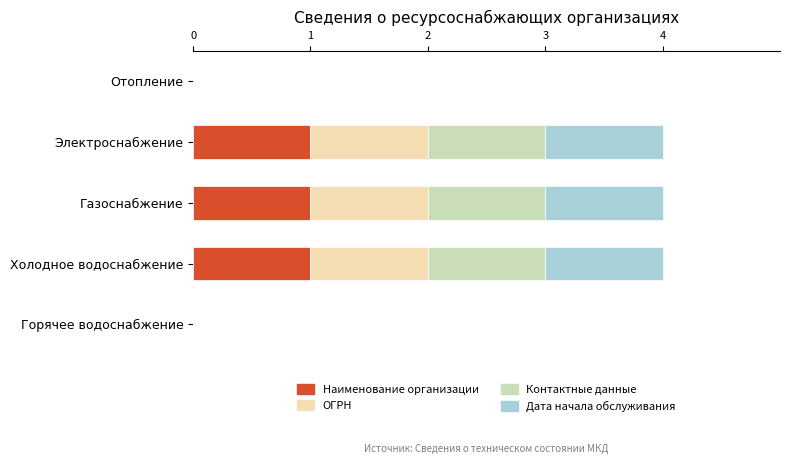

What are all the series names shown in the legend?

Наименование организации, ОГРН, Контактные данные, Дата начала обслуживания